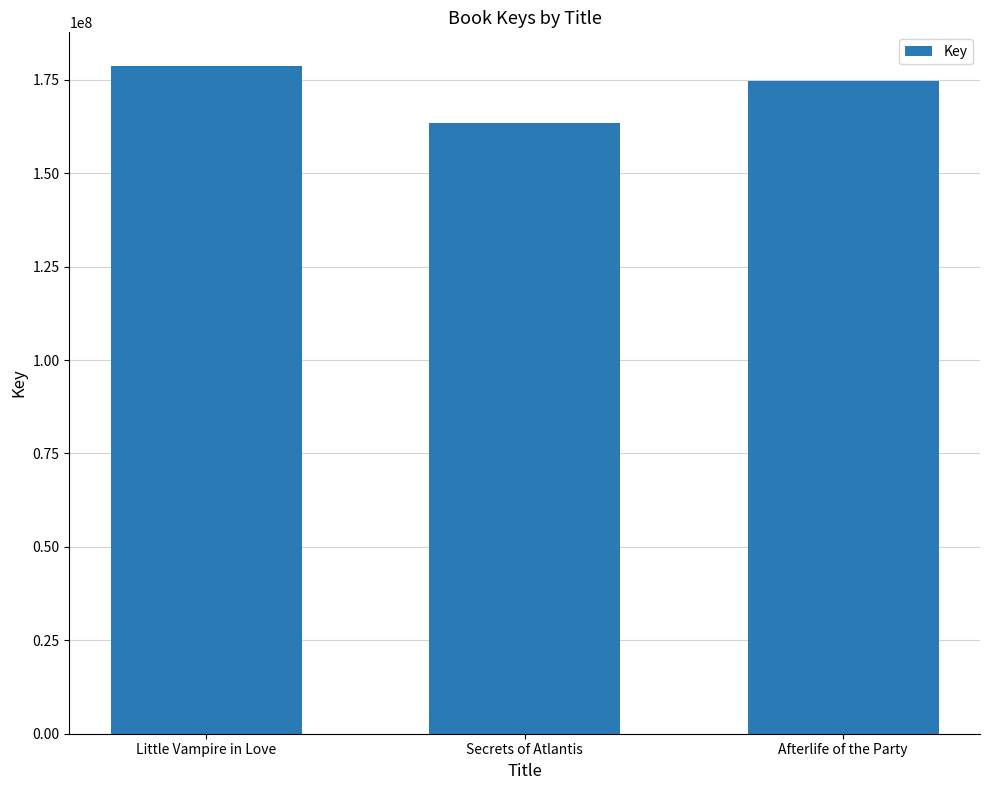

Reading left to right, list all the values displayed in this chart.

178753085	163424115	174543916